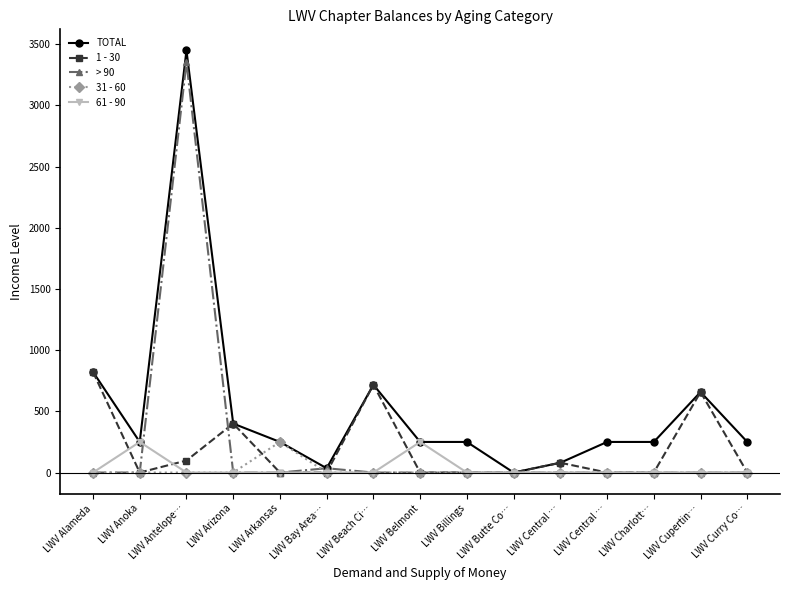

Does the chart display data point markers on the line(s)?

Yes